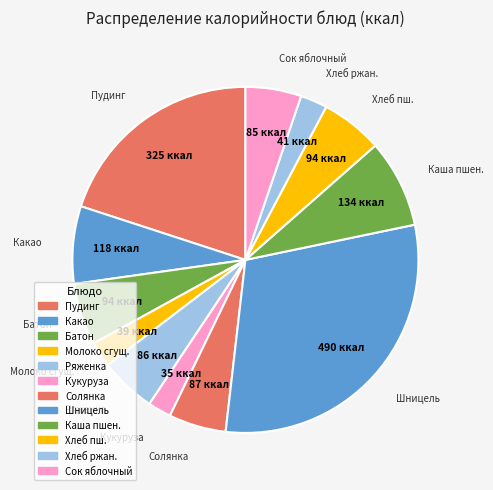

To the nearest percent, what is the difference between the largest and smallest slice percentages?

28%